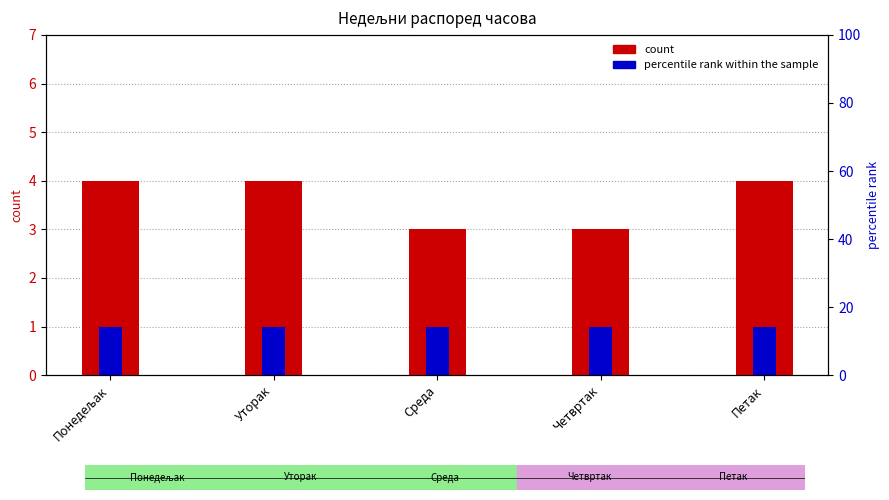

Where is count nearest to the value 3?

Среда